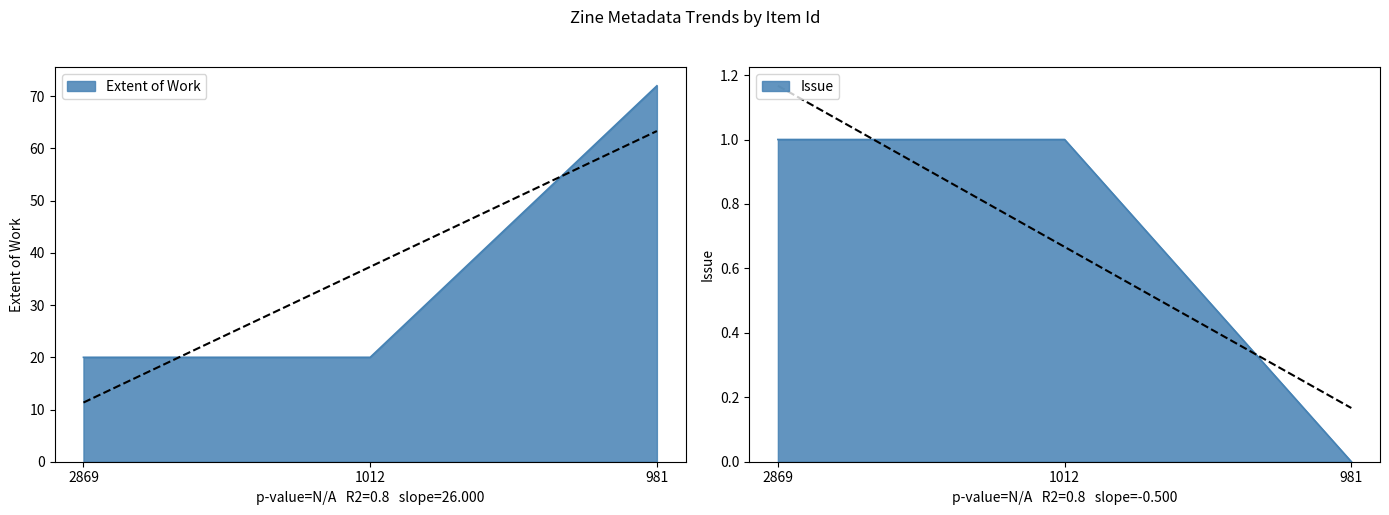

Where is Issue nearest to the value 0?

981